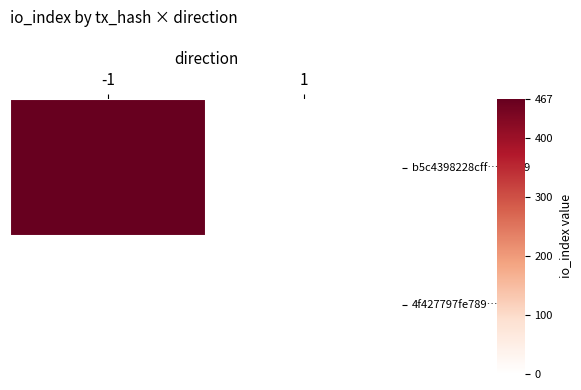

Reading left to right, what are all the values shown in this chart?

b5c4398228cff…269b9: -1=467	1=0
4f427797fe789…24ea: -1=0	1=0